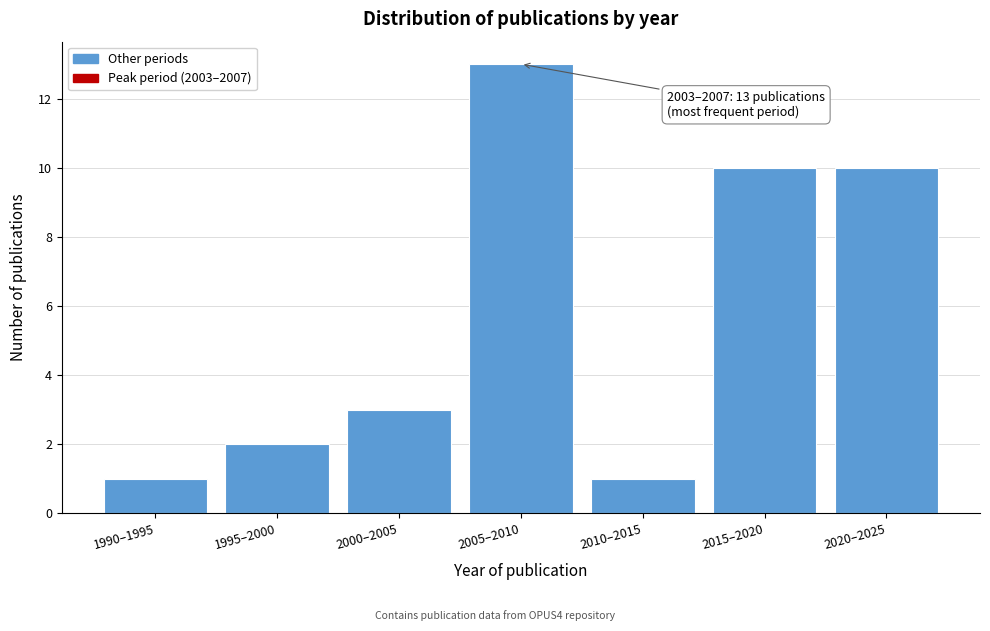

Reading left to right, extract all data points from this chart.

1	2	3	13	1	10	10